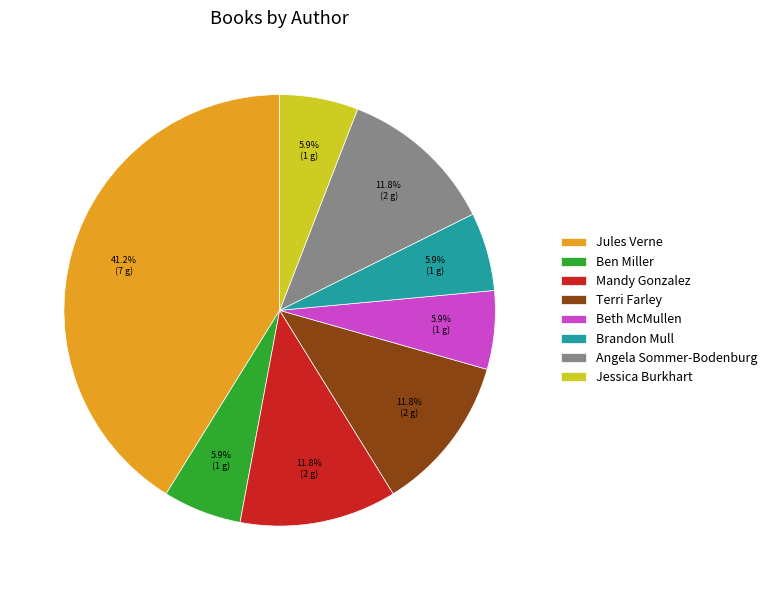

How much of the chart is everything except Mandy Gonzalez?

88.2%